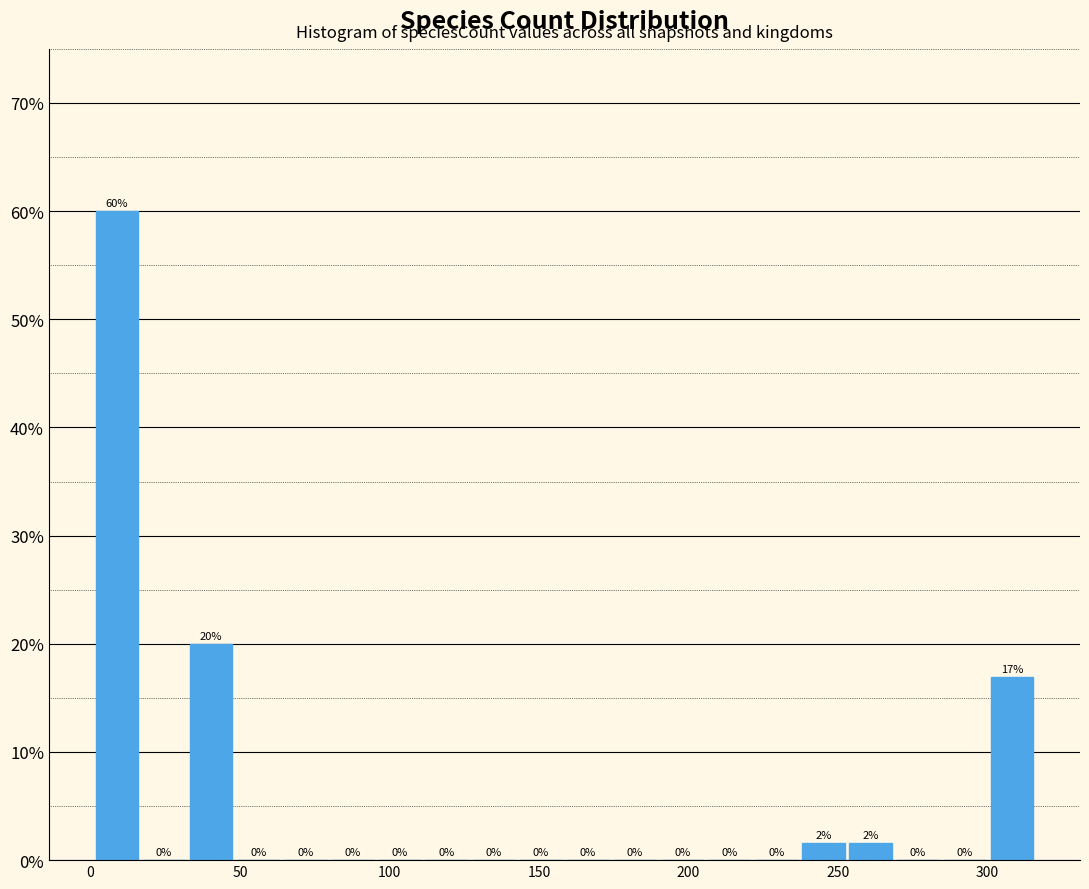

Around what value on the x-axis is the tallest bar? Give the approximate position of its centre, as read against the axis.

10